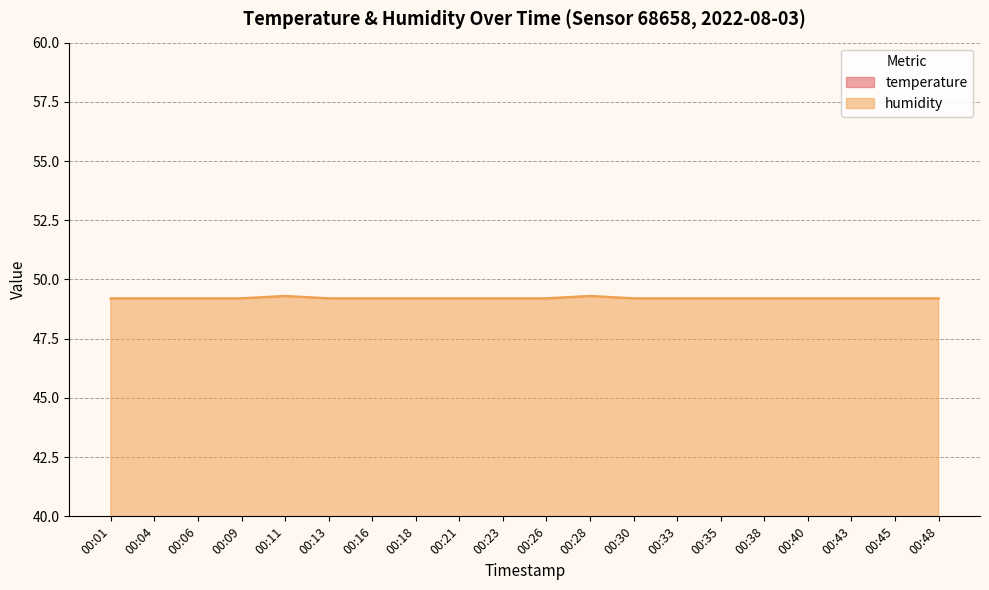

What is the maximum value shown in the chart?

49.3